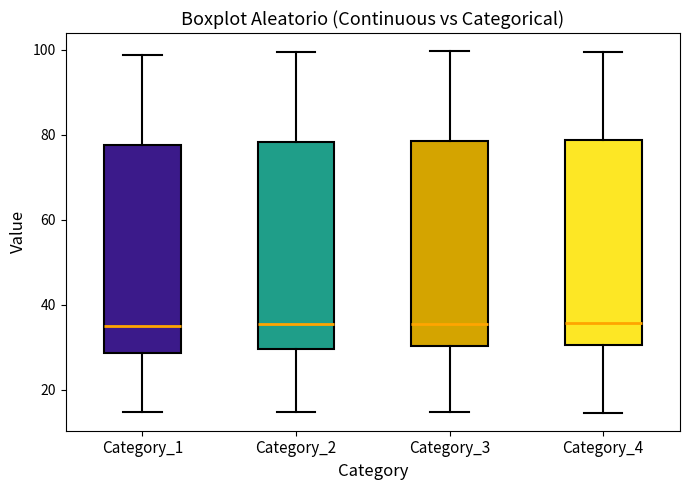

Where does the median line of the box for Category_4 sit on the y-axis? The values are not printed on the chart, so give them approximately, as read against the axis.

36